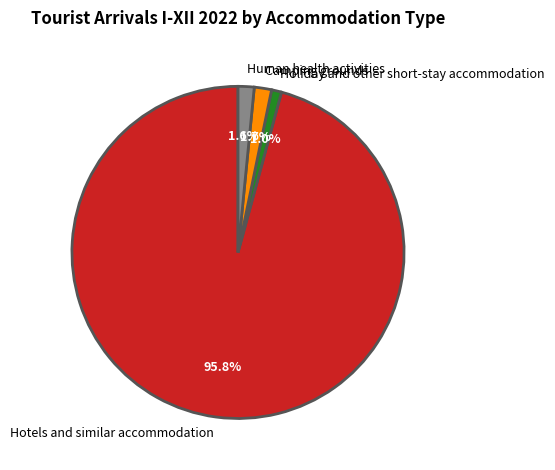

What is the total percentage of Camping grounds and Holiday and other short-stay accommodation?

2.7%